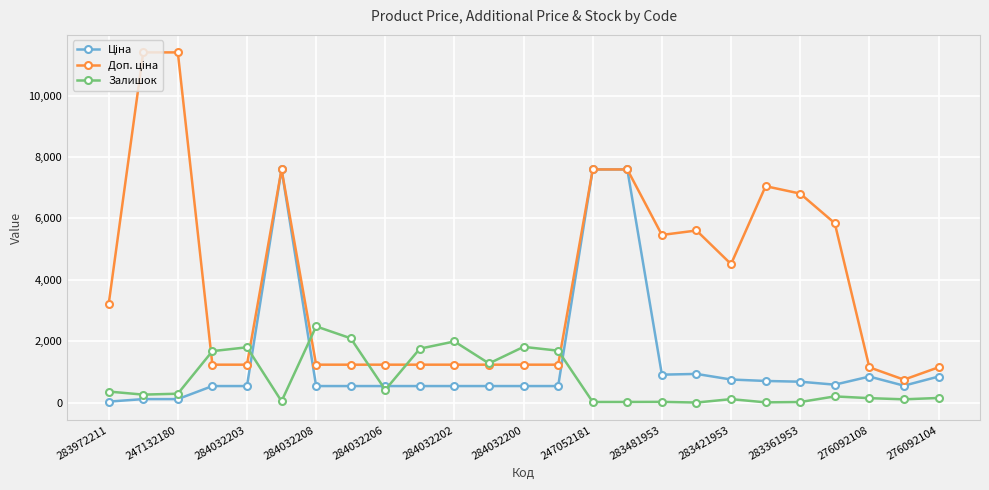

What is the maximum value shown in the chart?

11410.0